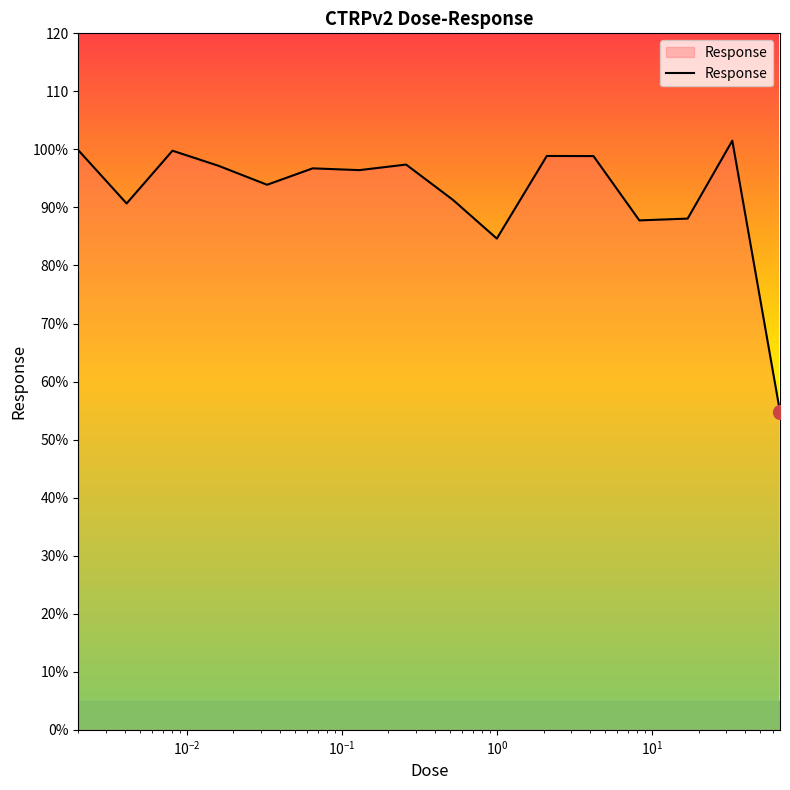

True or false: the data has more than 0 interior local peaks.

True